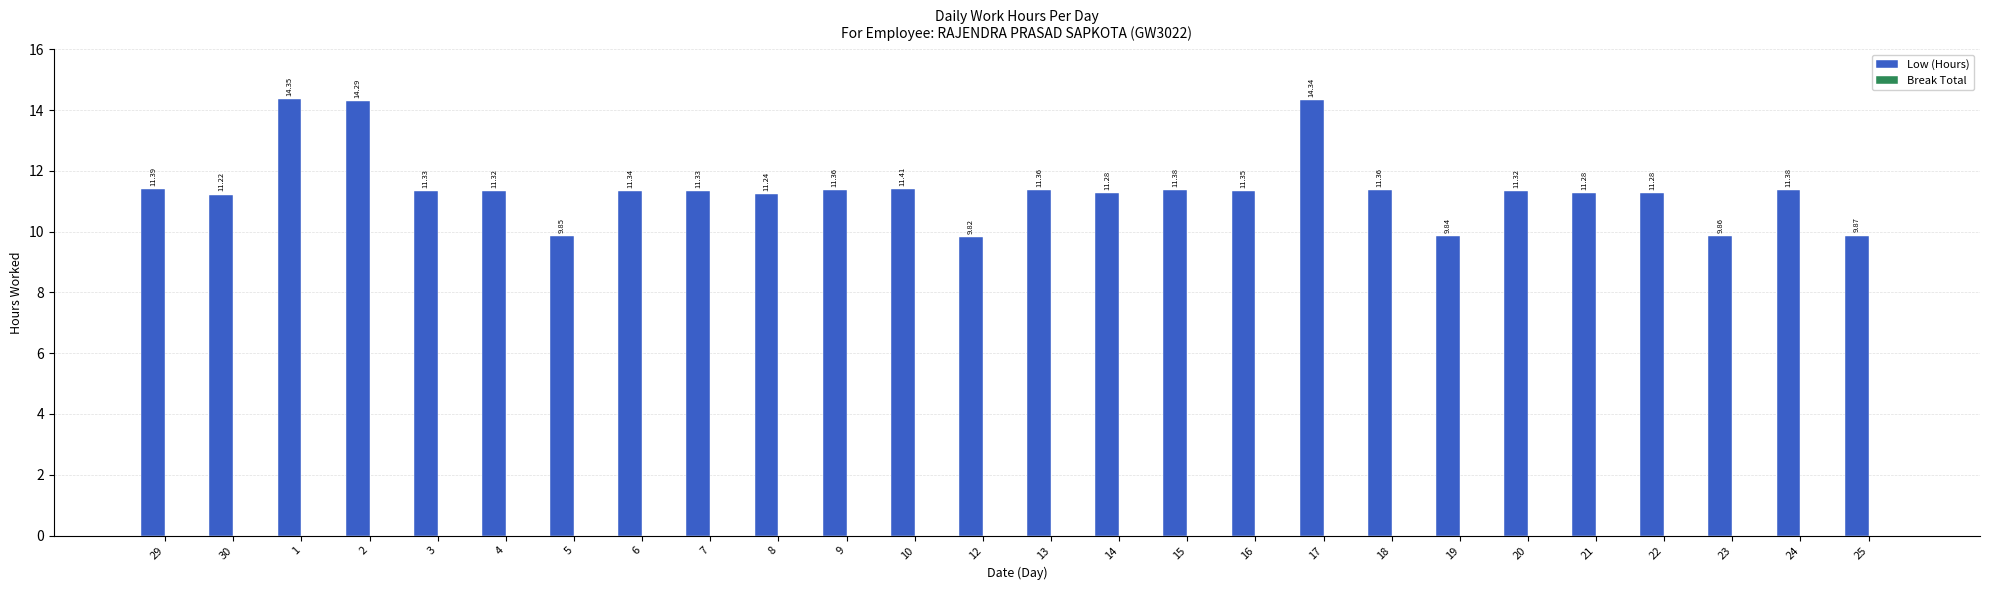

Which has a higher value, 8 or 10?

10